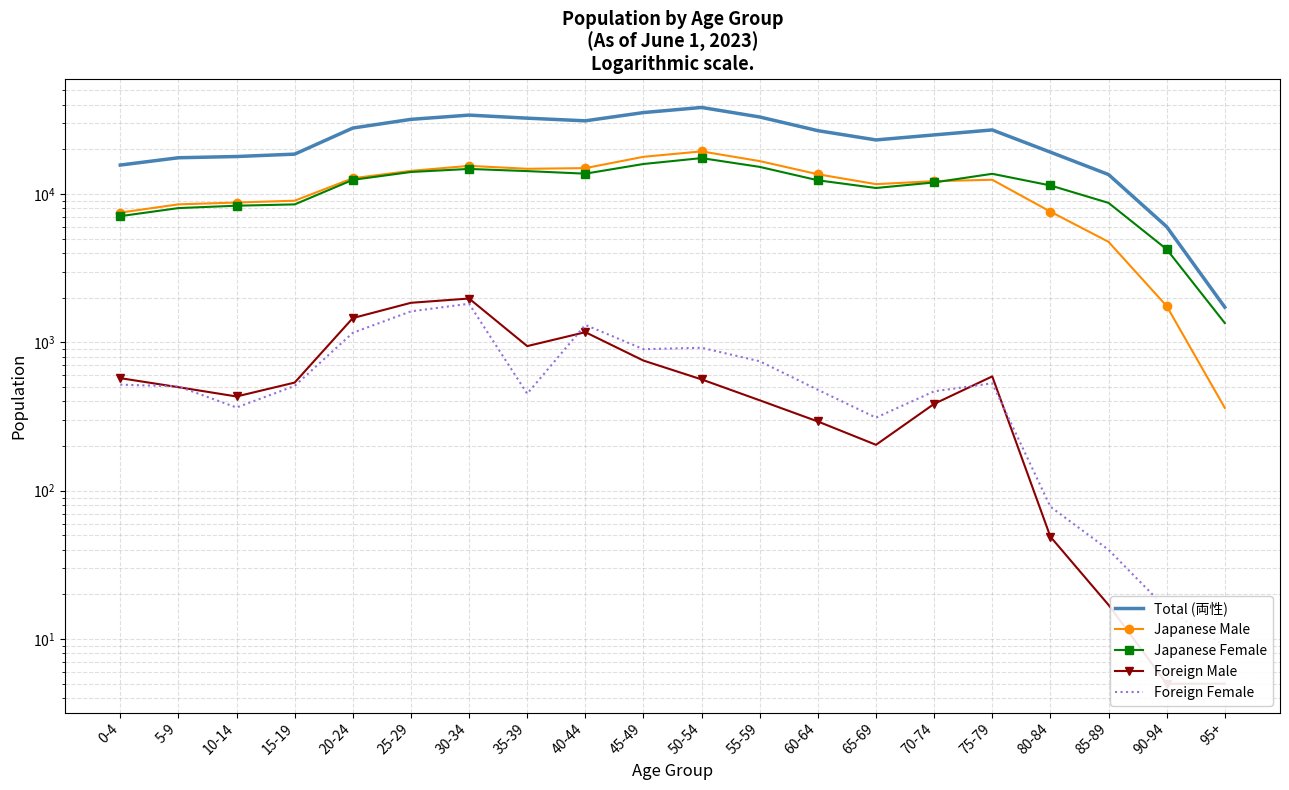

At which category is the sum across all series the highest?

50-54